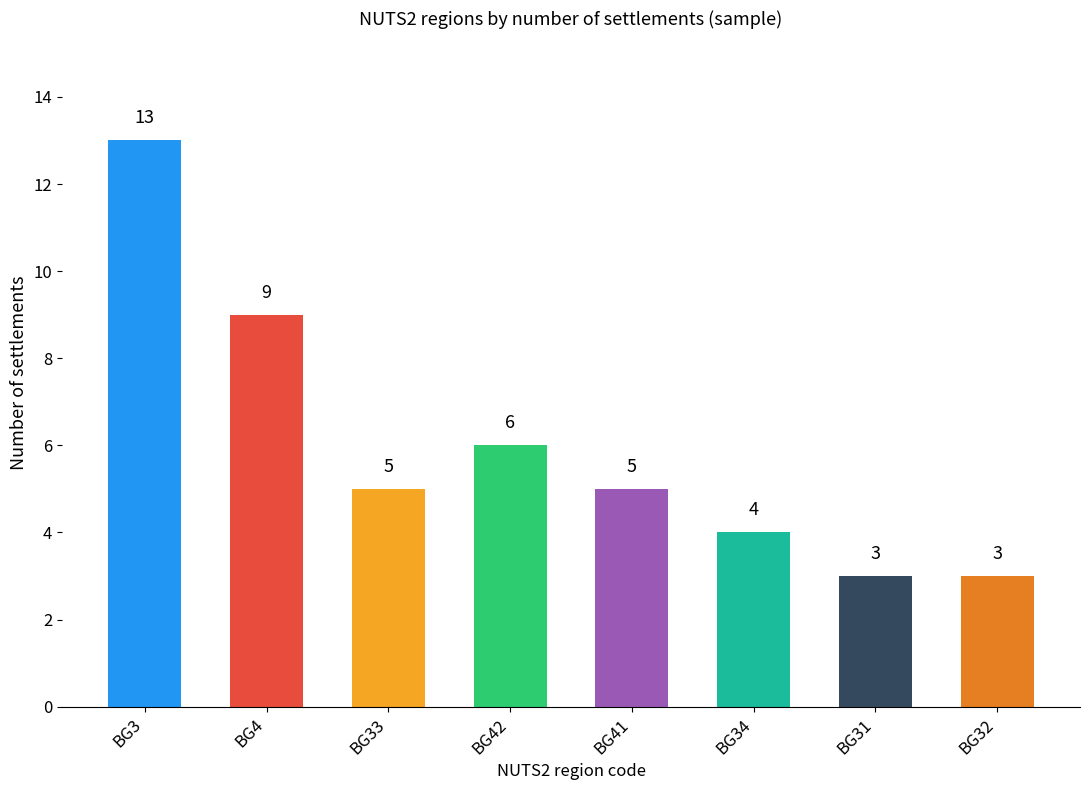

Reading left to right, what are all the values shown in this chart?

13	9	5	6	5	4	3	3